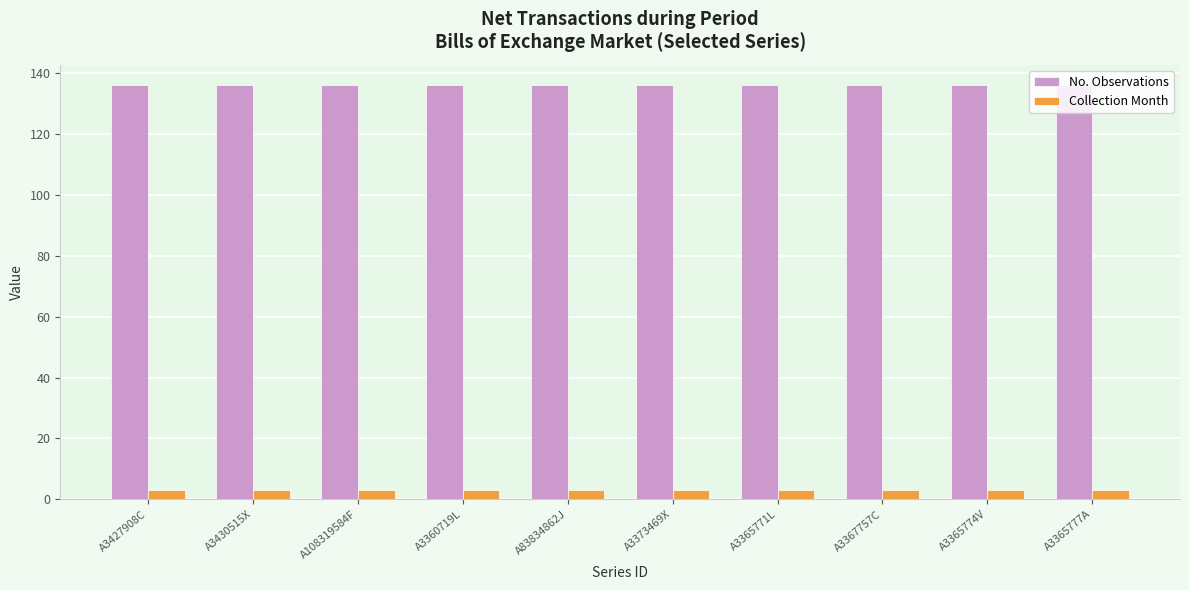

What is the value of the Collection Month bar at the 6th from the left?

3